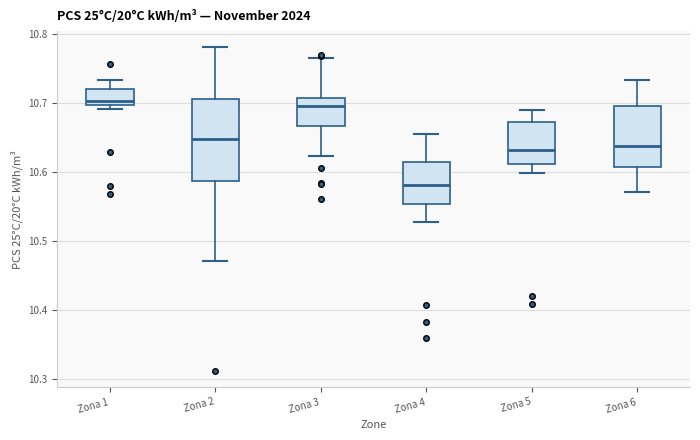

Where does the median line of the box for Zona 6 sit on the y-axis? The values are not printed on the chart, so give them approximately, as read against the axis.

10.64